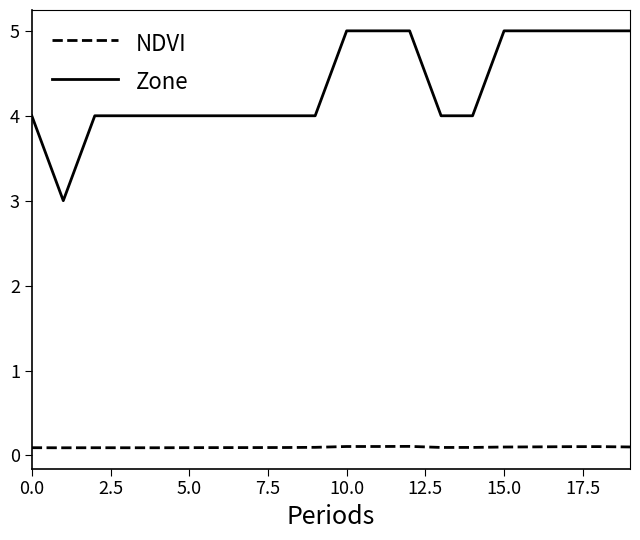

Which series has the largest total across all categories?

Zone